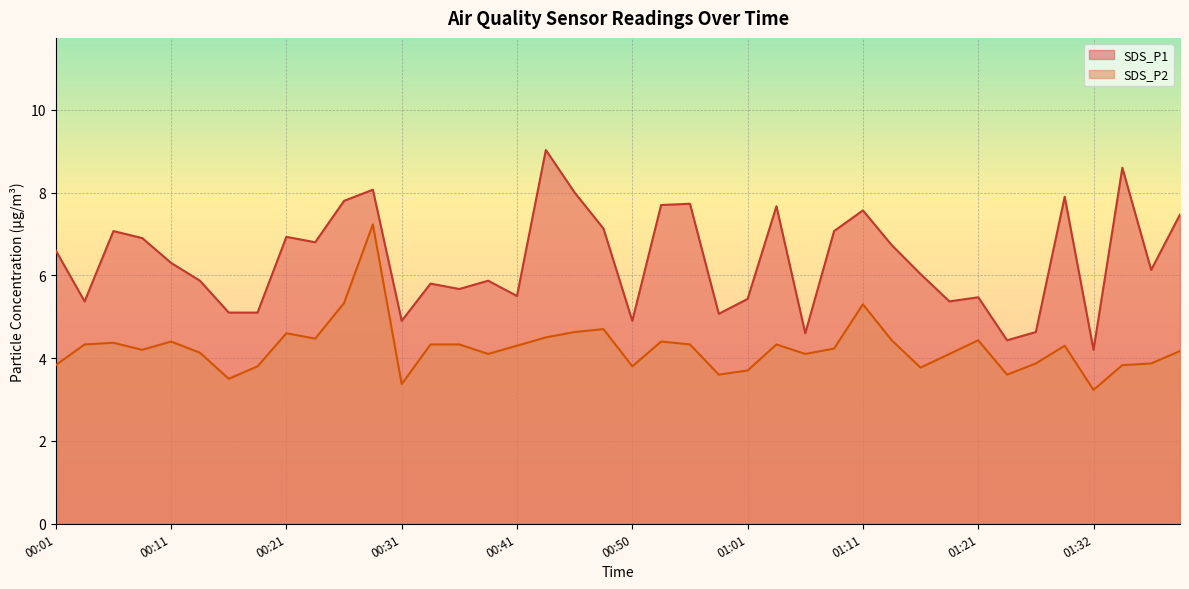

How many data points in SDS_P2 are less than 4?

13